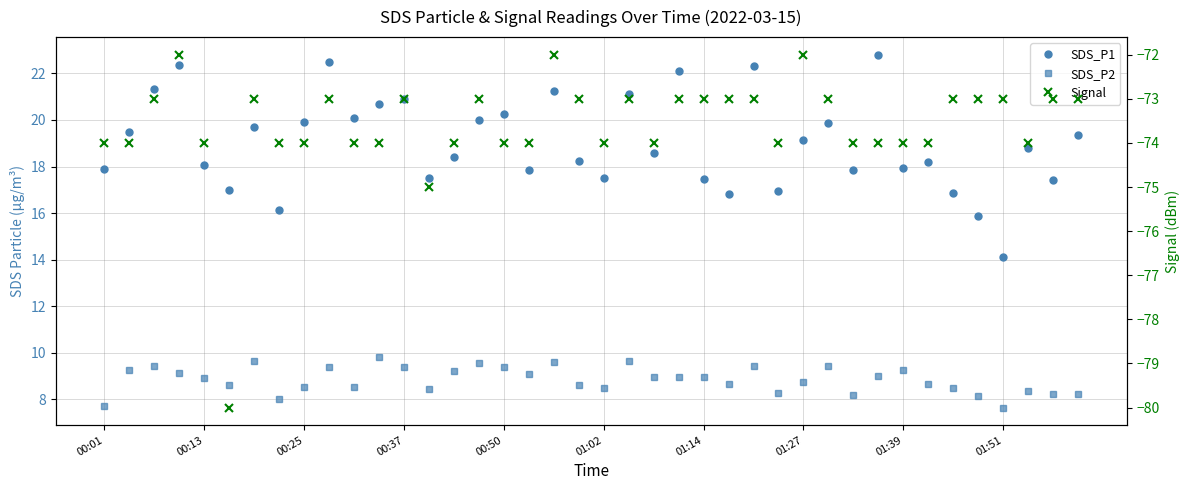

Reading right to left, what are all the values shown in this chart?

SDS_P1: 19.4	17.4	18.8	14.1	15.9	16.9	18.2	17.9	22.8	17.8	19.9	19.1	16.9	22.3	16.8	17.5	22.1	18.6	21.1	17.5	18.2	21.2	17.8	20.2	20.0	18.4	17.5	20.9	20.7	20.1	22.5	19.9	16.1	19.7	17.0	18.1	22.4	21.3	19.5	17.9
SDS_P2: 8.2	8.2	8.3	7.7	8.1	8.5	8.7	9.2	9.0	8.2	9.4	8.8	8.3	9.4	8.7	8.9	9.0	9.0	9.7	8.5	8.6	9.6	9.1	9.4	9.6	9.2	8.4	9.4	9.8	8.5	9.4	8.6	8.0	9.7	8.6	8.9	9.2	9.4	9.3	7.7
Signal: -73.0	-73.0	-74.0	-73.0	-73.0	-73.0	-74.0	-74.0	-74.0	-74.0	-73.0	-72.0	-74.0	-73.0	-73.0	-73.0	-73.0	-74.0	-73.0	-74.0	-73.0	-72.0	-74.0	-74.0	-73.0	-74.0	-75.0	-73.0	-74.0	-74.0	-73.0	-74.0	-74.0	-73.0	-80.0	-74.0	-72.0	-73.0	-74.0	-74.0